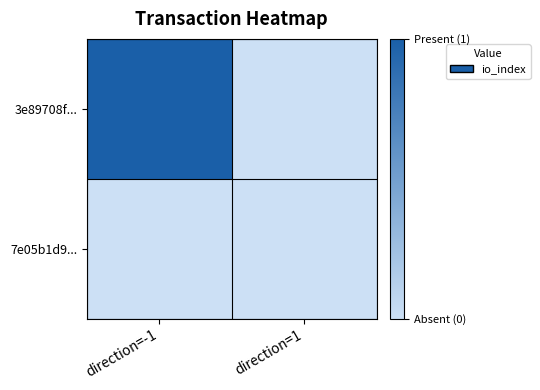

Rank the series at direction=1 from lowest to highest value.

3e89708f..., 7e05b1d9...